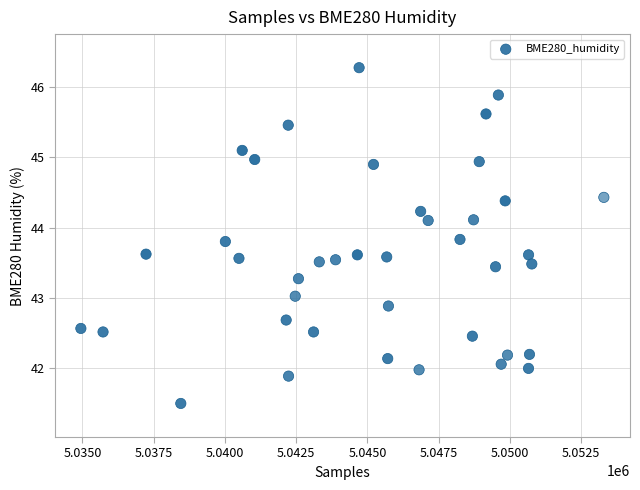

What is the range of Y values (max minus min)?

4.8